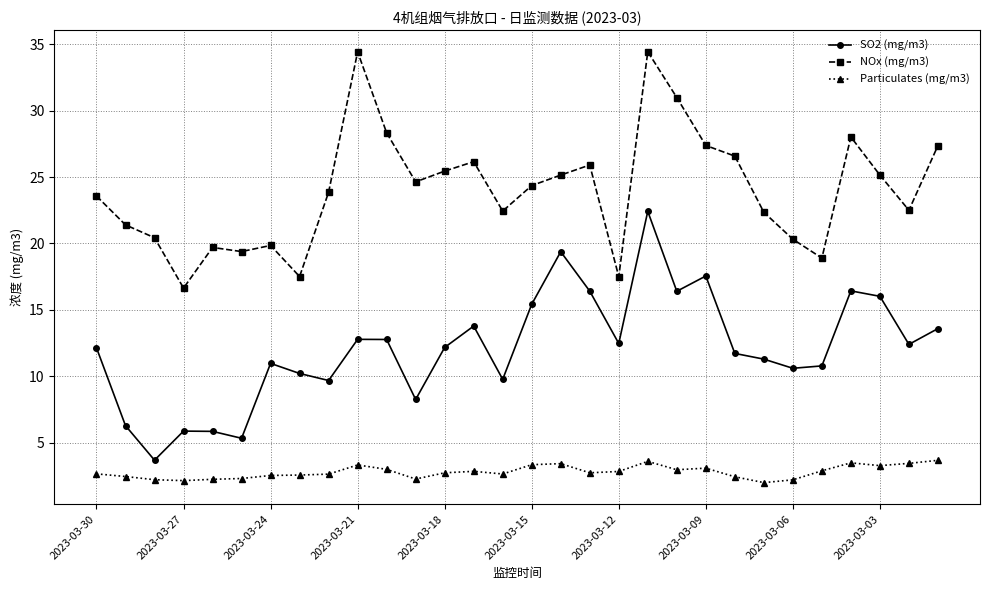

True or false: NOx (mg/m3) and Particulates (mg/m3) cross at least once.

False